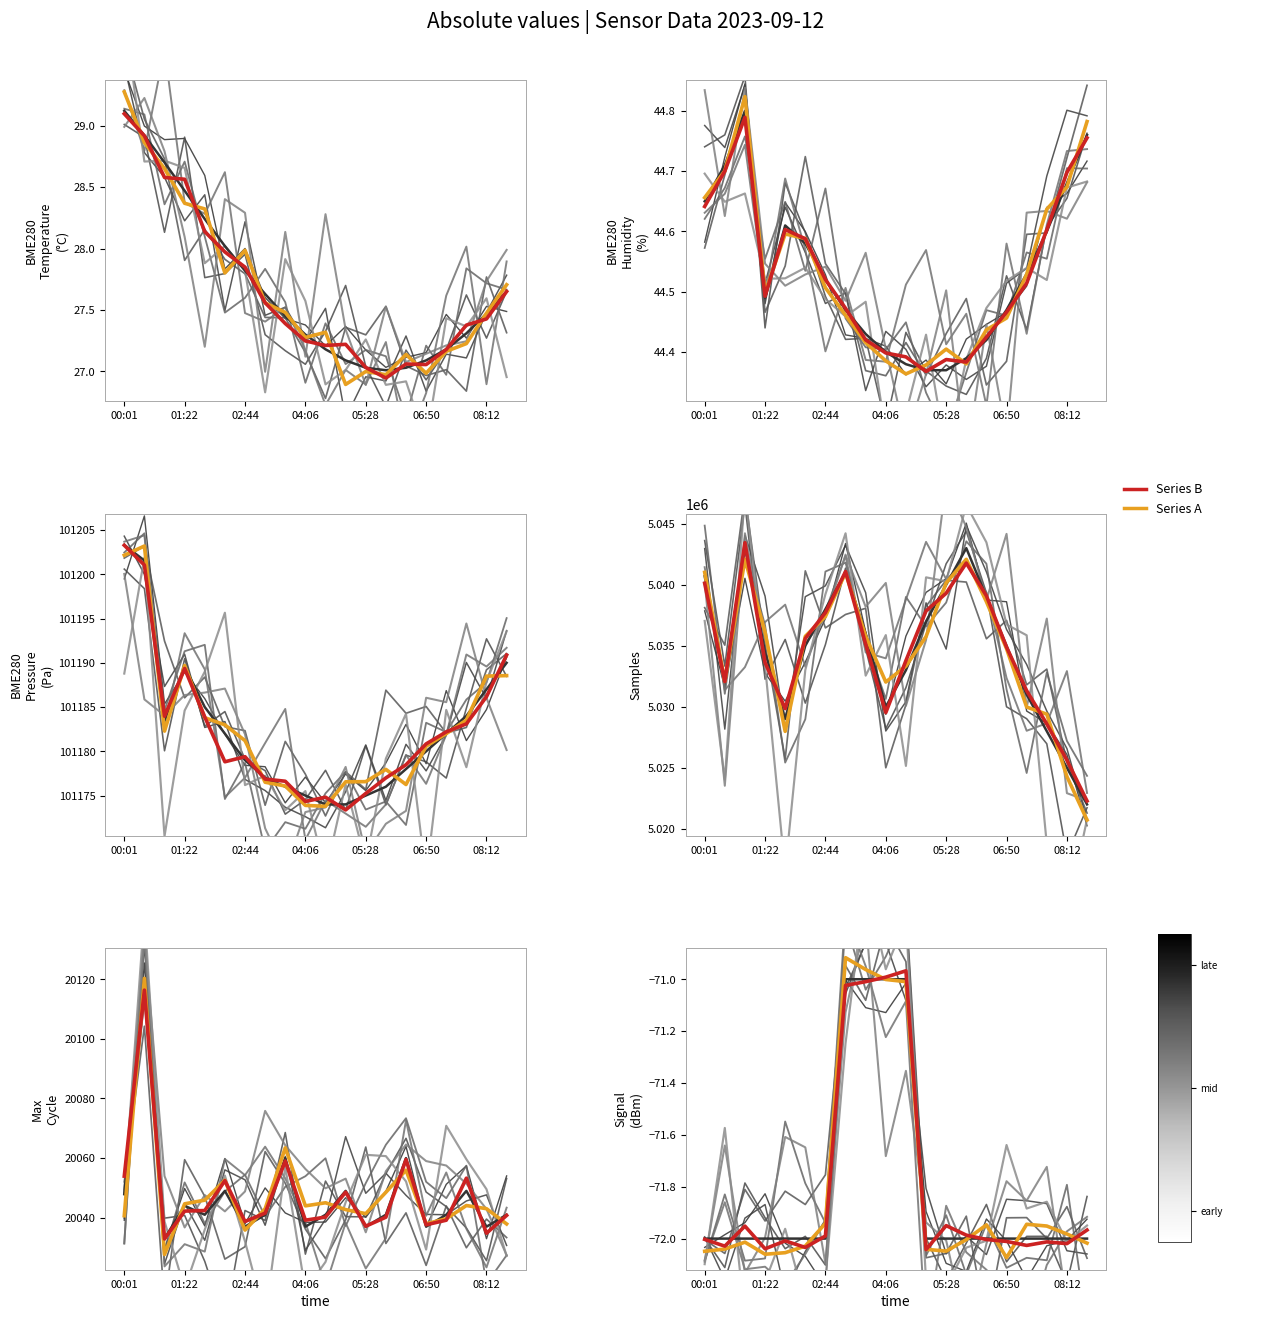

True or false: Signal and Max_cycle intersect in this chart.

False